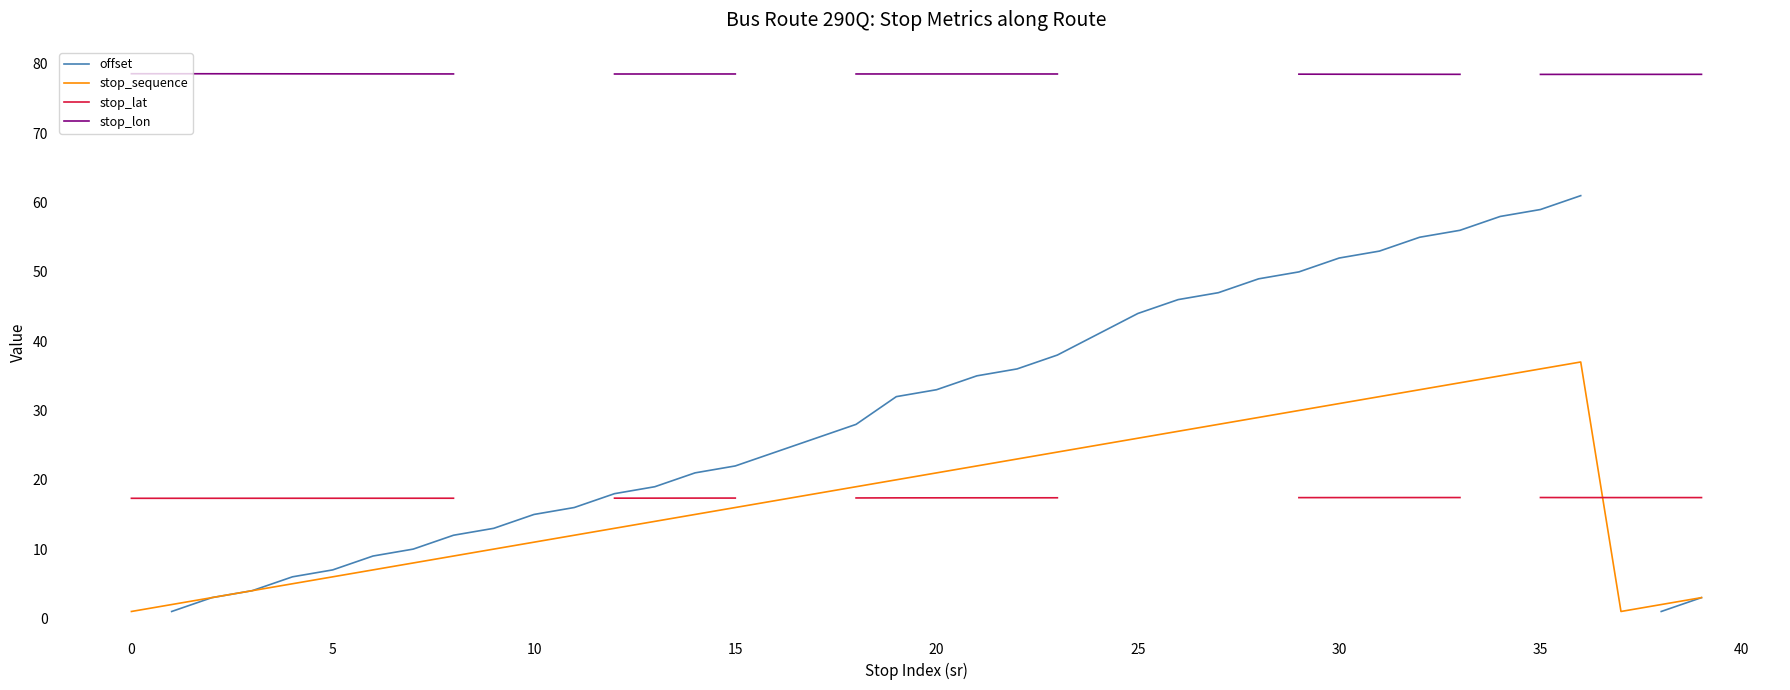

What is the maximum value for stop_sequence?

37